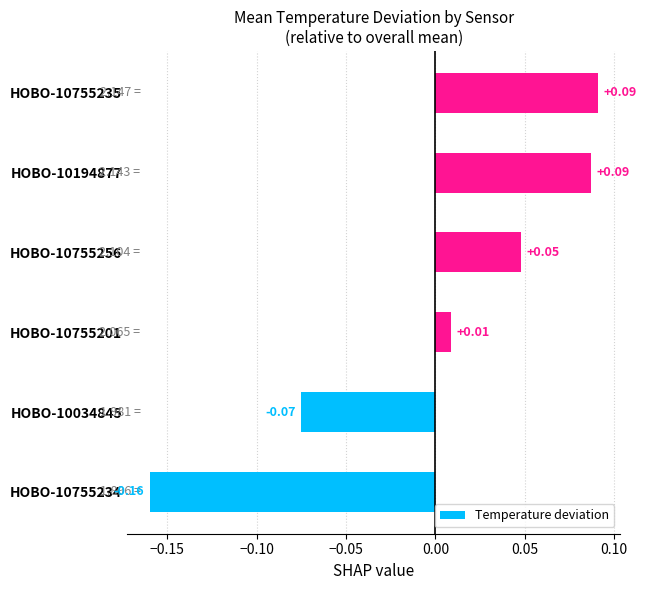

Which has a higher value, HOBO-10034845 or HOBO-10755235?

HOBO-10755235